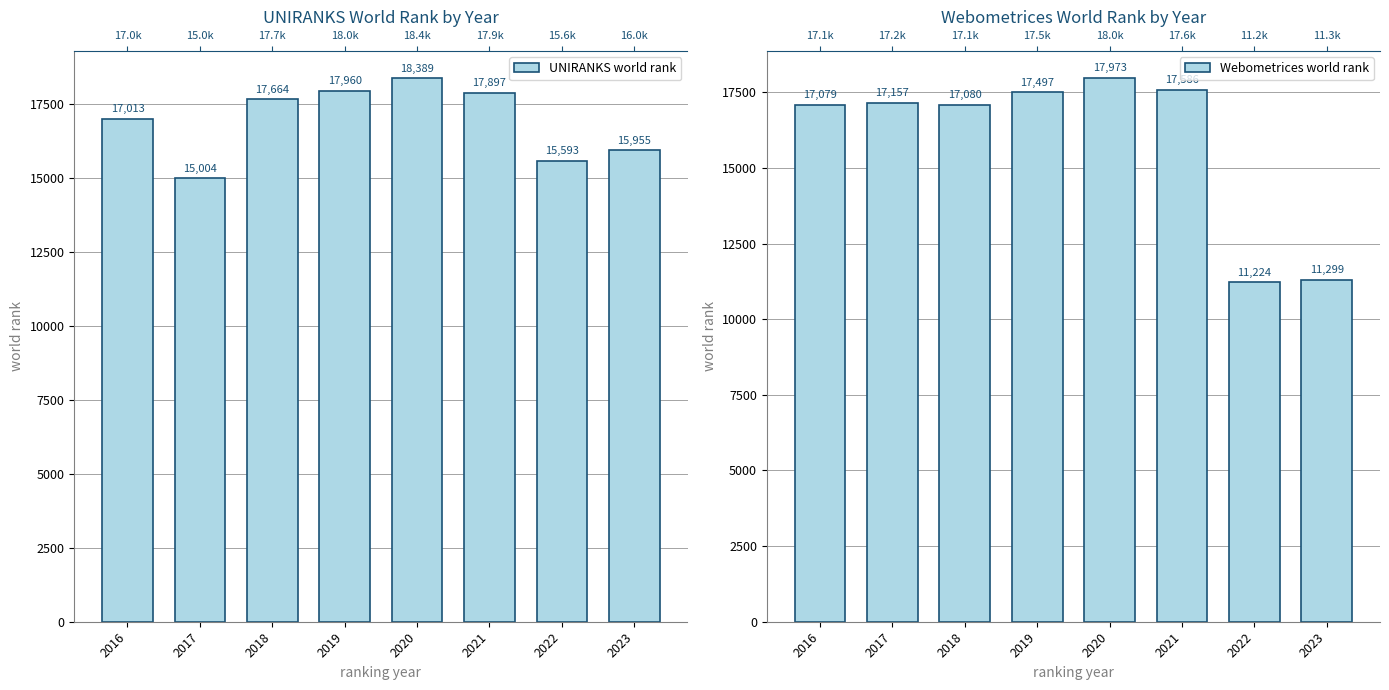

At 2019, list the series in order from largest to smallest.

UNIRANKS world rank, Webometrices world rank